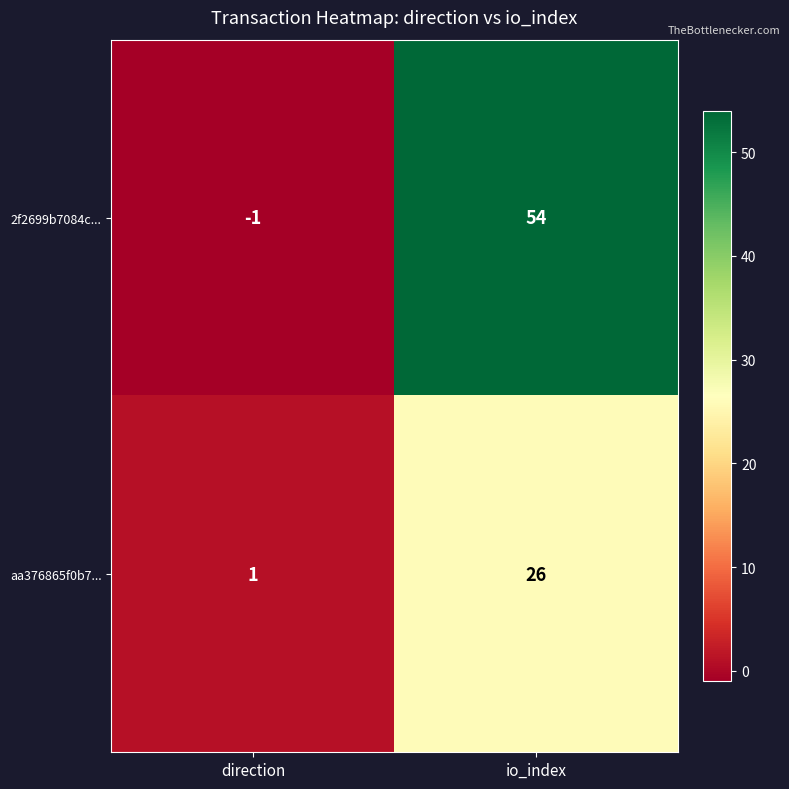

What is the difference between the highest and lowest values at direction?

2